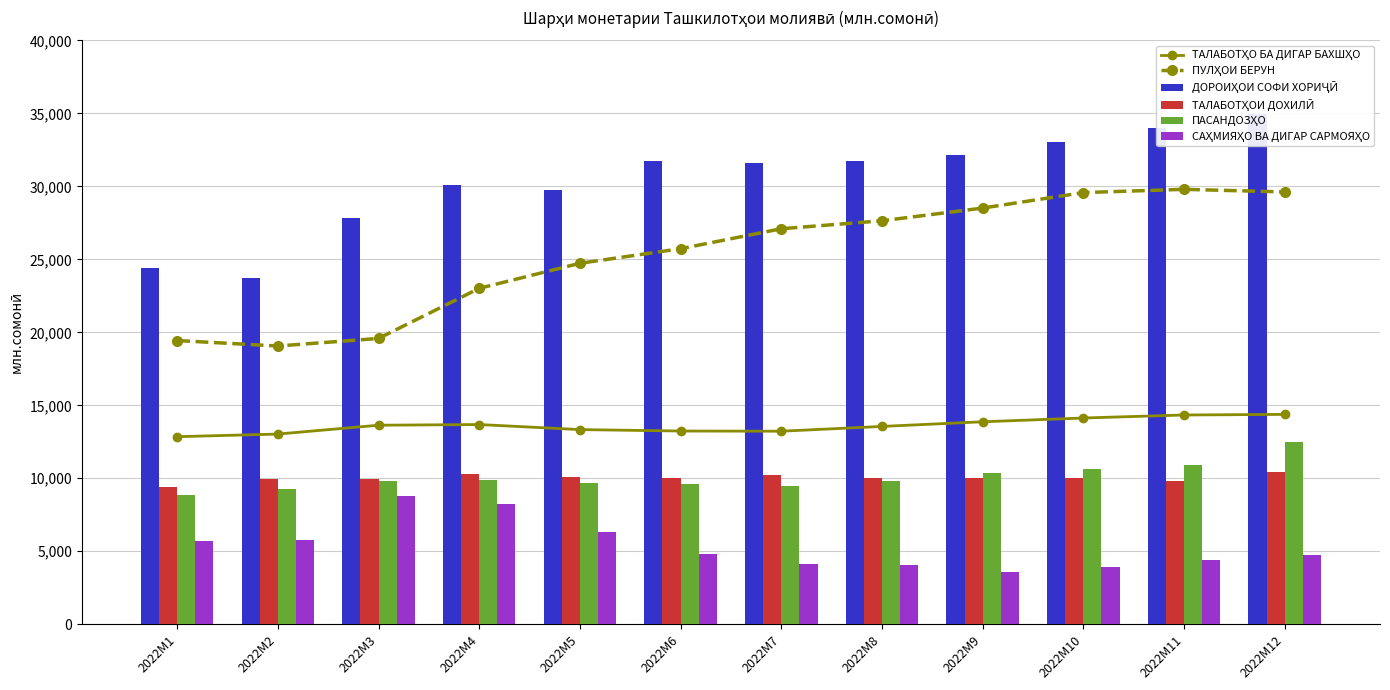

List the labels in order of САҲМИЯҲО ВА ДИГАР САРМОЯҲО value, largest first.

2022M3, 2022M4, 2022M5, 2022M2, 2022M1, 2022M6, 2022M12, 2022M11, 2022M7, 2022M8, 2022M10, 2022M9